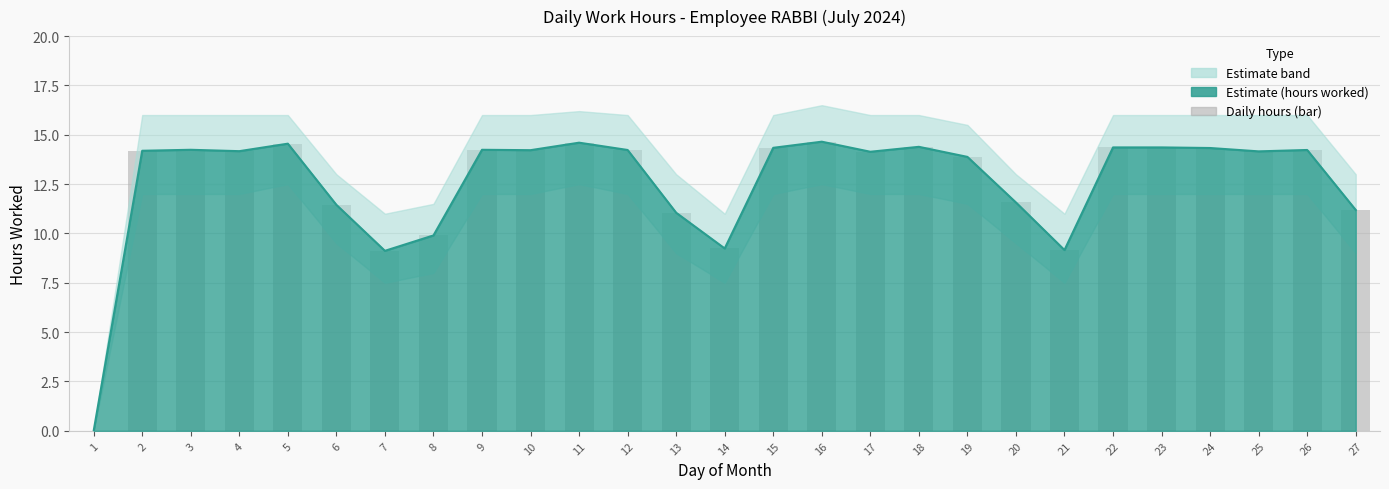

Reading left to right, extract all data points from this chart.

Hours Worked: 0.0	14.2	14.2	14.2	14.6	11.4	9.1	9.9	14.2	14.2	14.6	14.2	11.1	9.2	14.3	14.7	14.1	14.4	13.9	11.6	9.2	14.4	14.4	14.3	14.2	14.2	11.2
Daily Hours (bar): 0.0	14.2	14.2	14.2	14.6	11.4	9.1	9.9	14.2	14.2	14.6	14.2	11.1	9.2	14.3	14.7	14.1	14.4	13.9	11.6	9.2	14.4	14.4	14.3	14.2	14.2	11.2